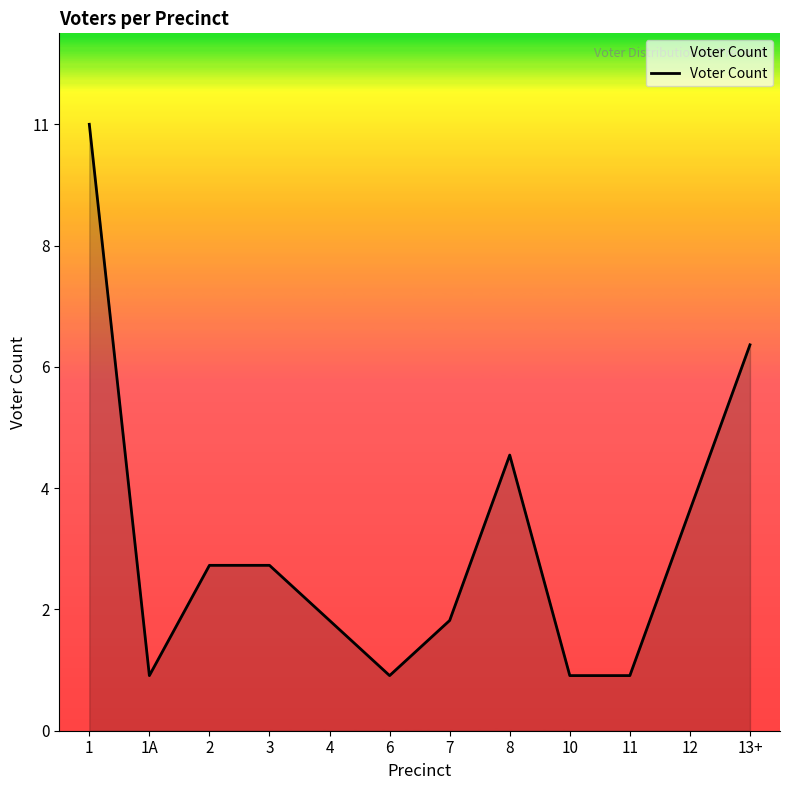

Is it true that the value at 1A is 1?

True